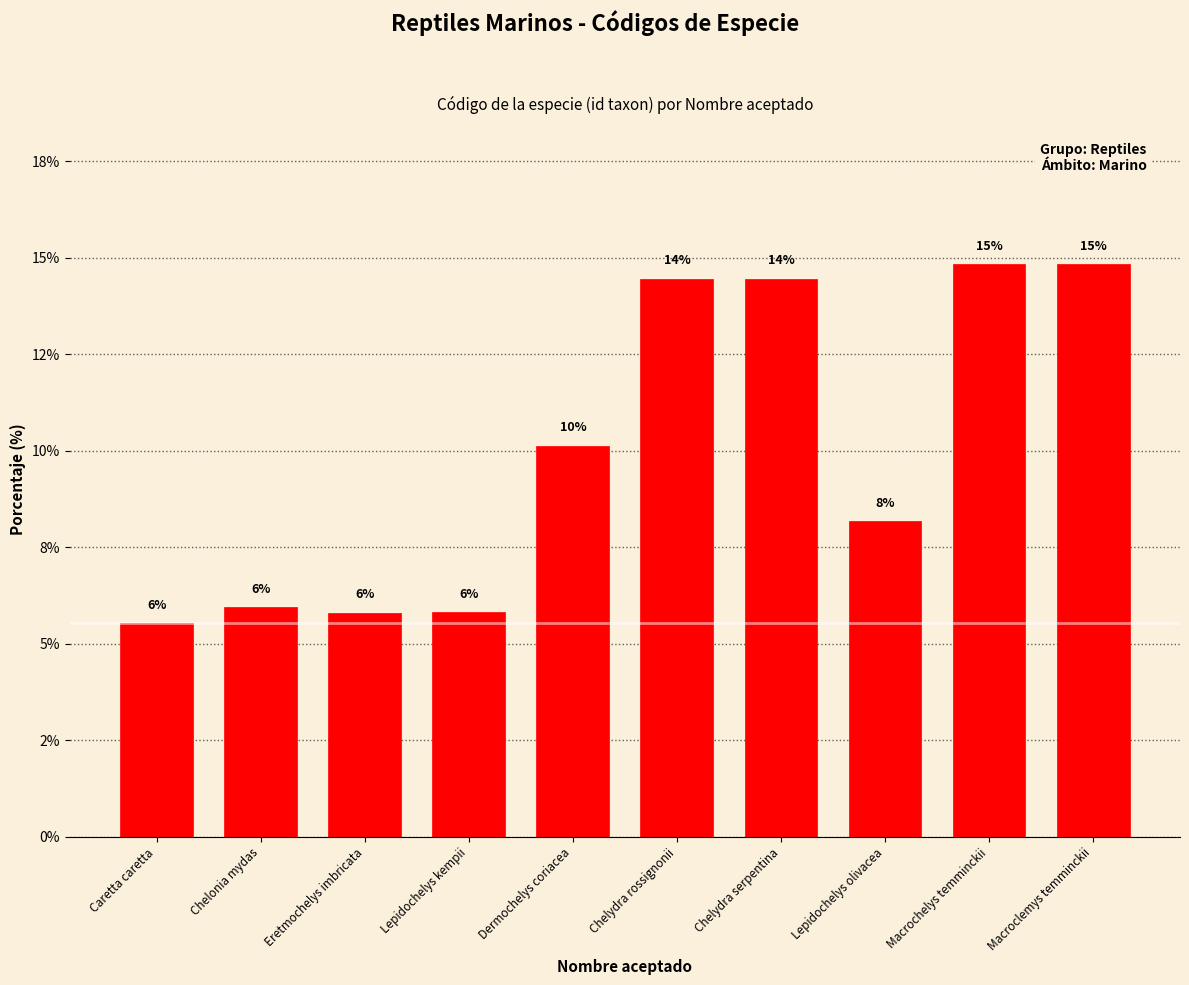

What is the label of the 4th bar from the right?

Chelydra serpentina